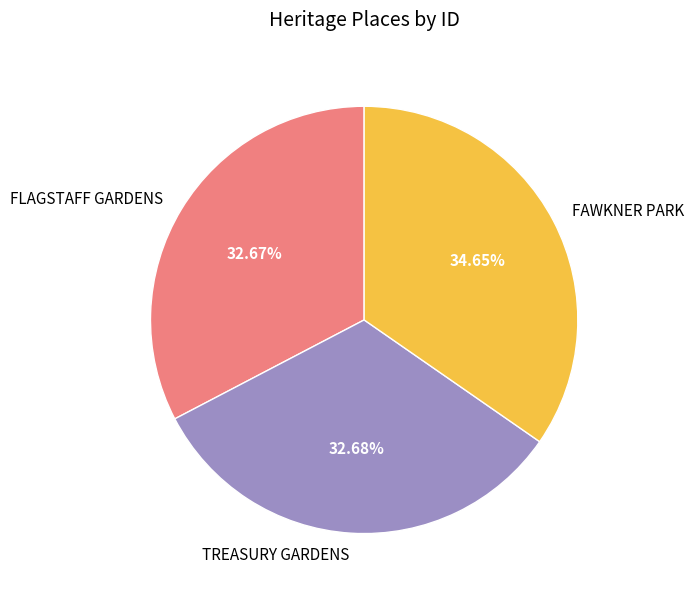

Approximately how many times larger is the value at TREASURY GARDENS compared to FAWKNER PARK?

0.9